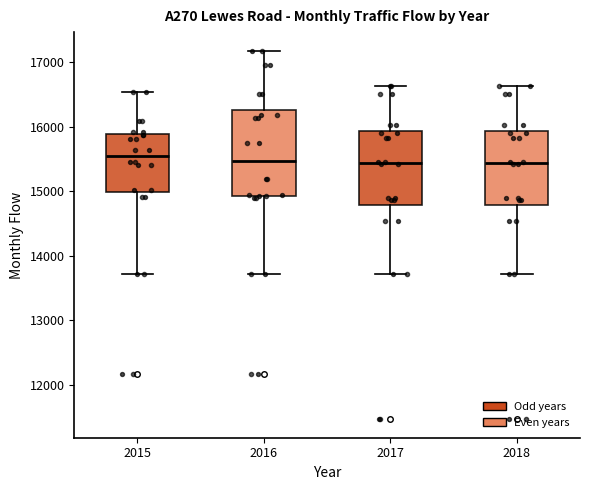

Which box is the tallest, from its lower edge to its upper edge?

2016